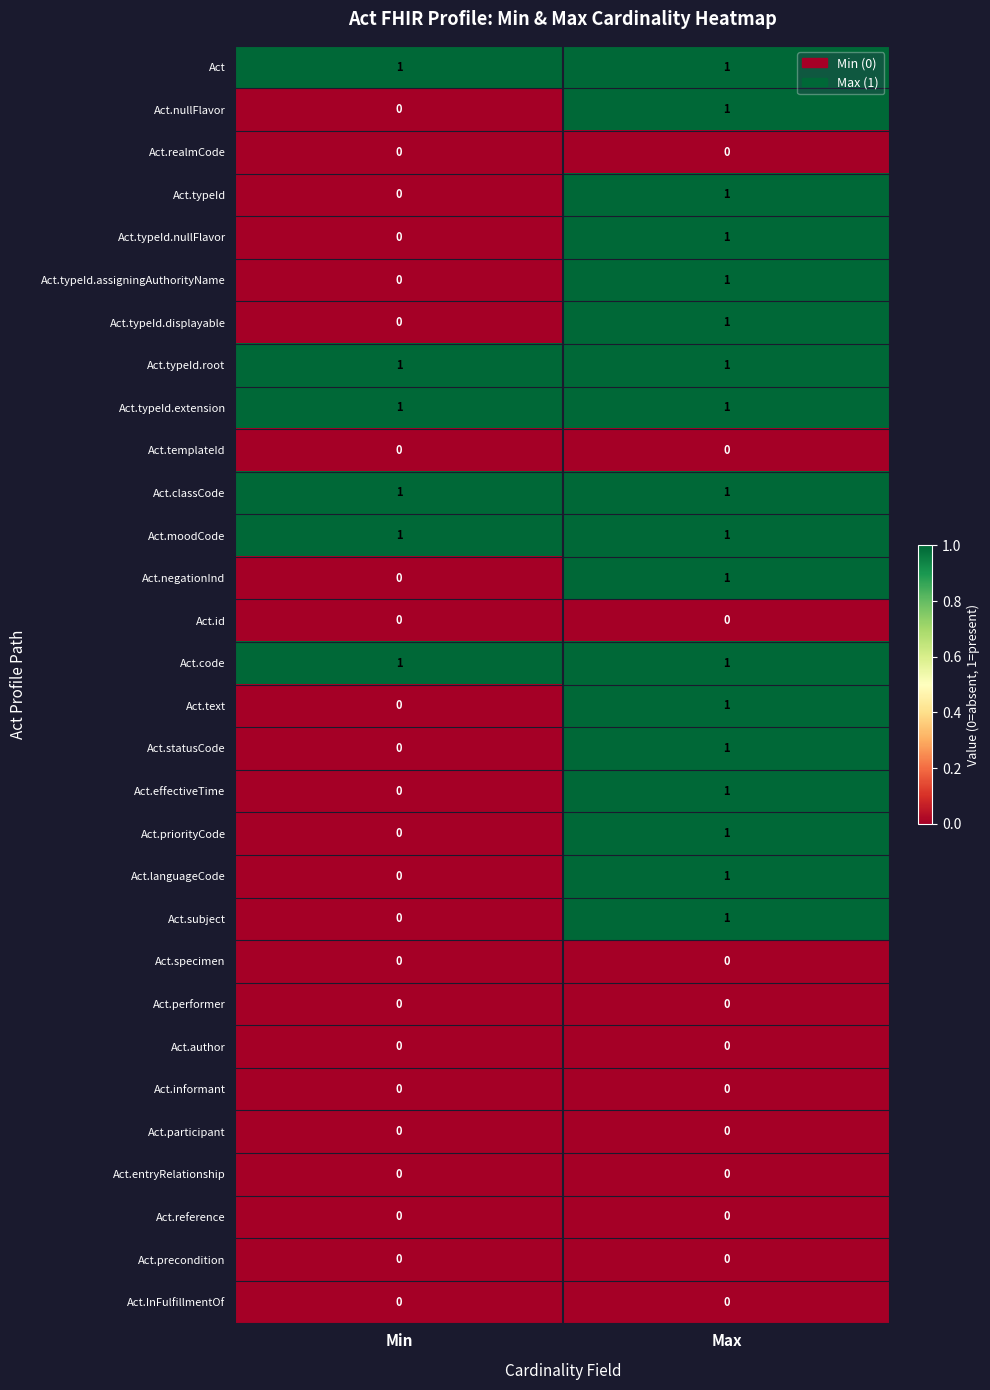

At which label is Act.priorityCode closest to 0?

Min